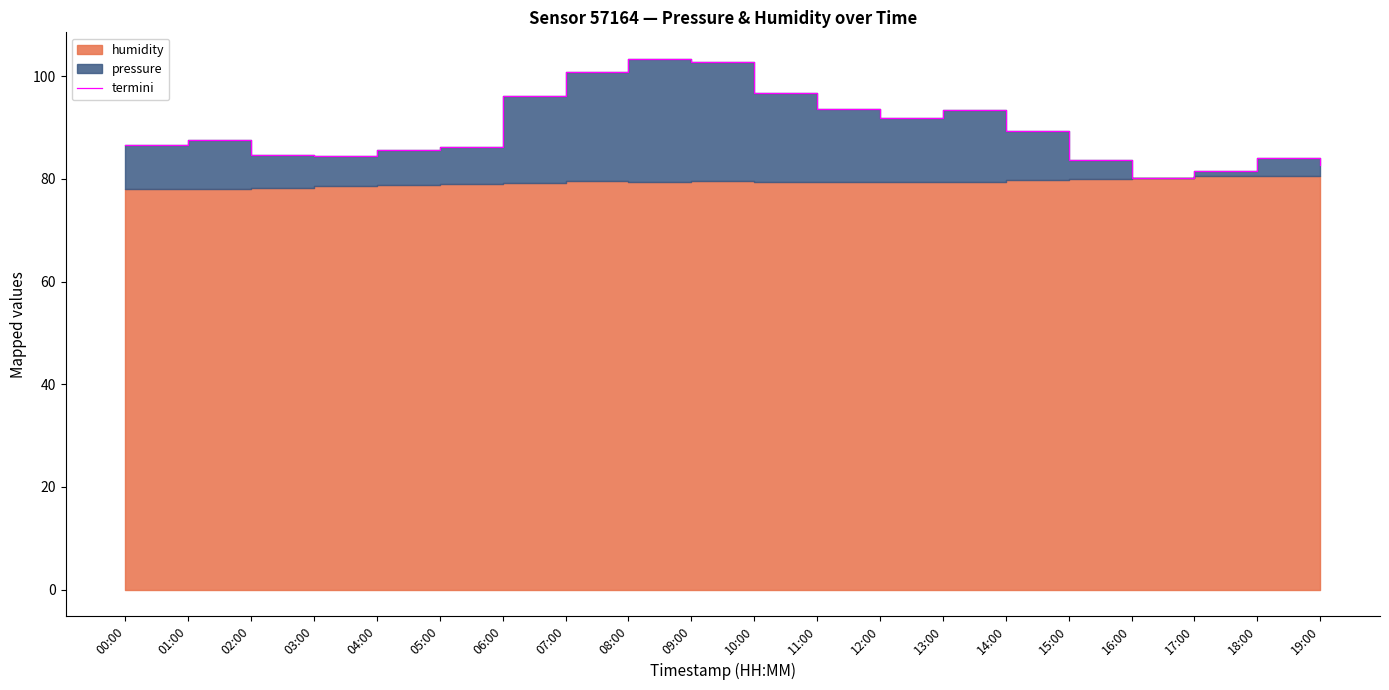

What is the average value?

89.7